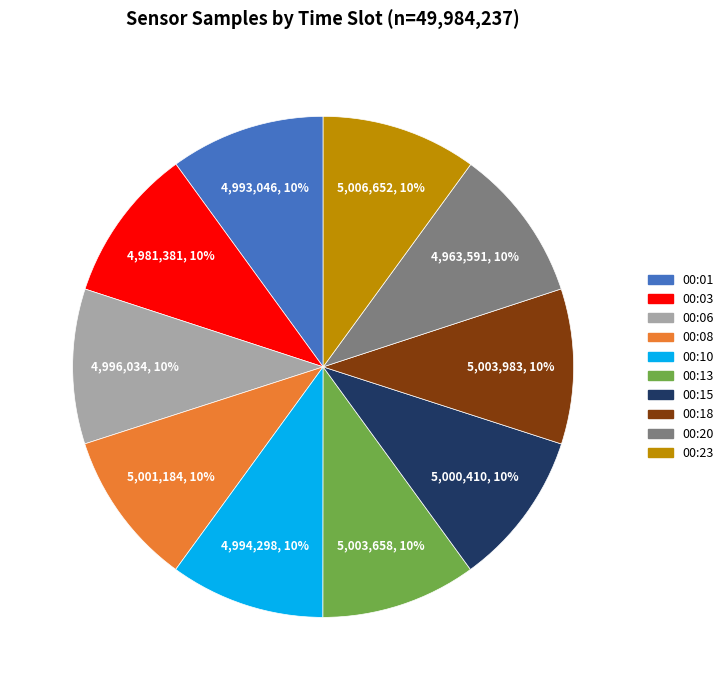

What is the ratio of the value at 00:08 to the value at 00:18?

1.0